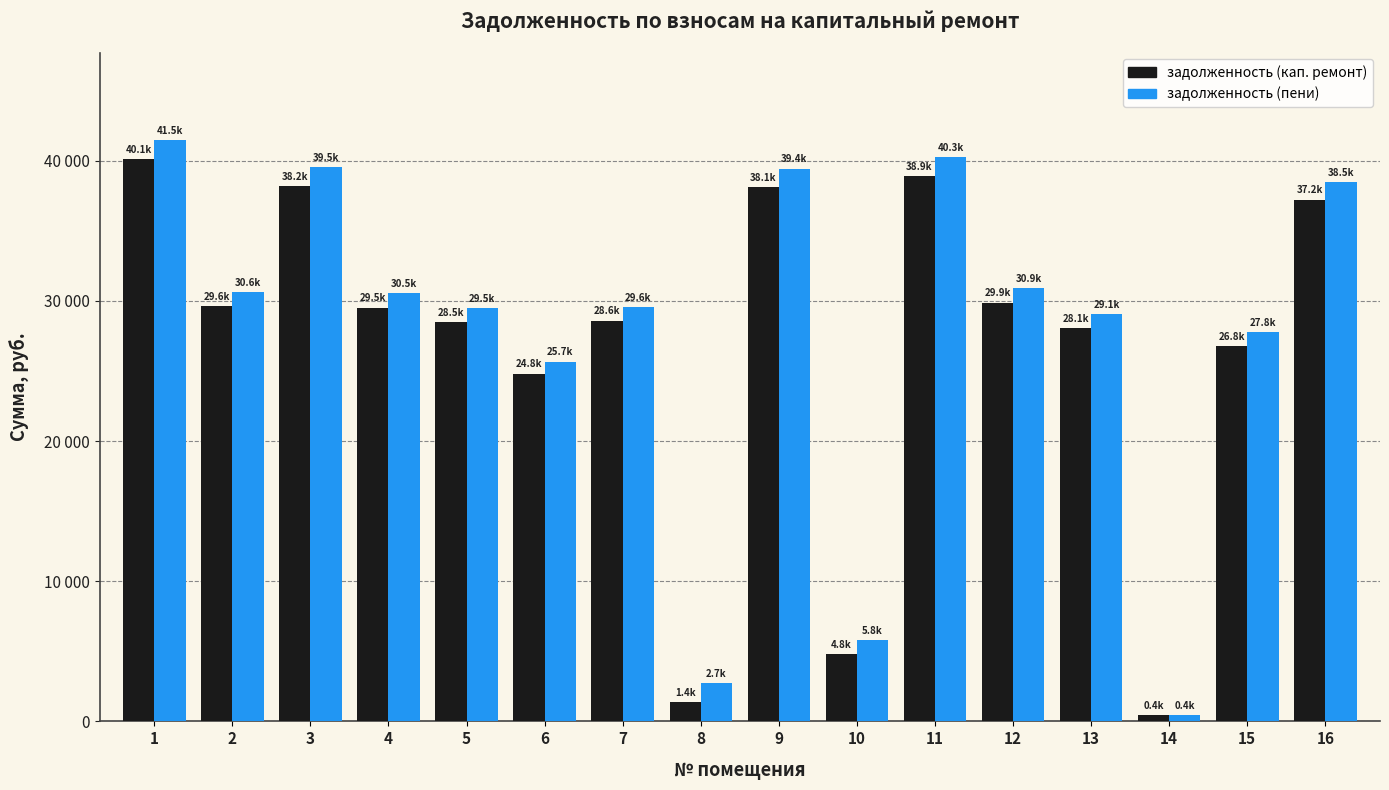

What are all the series names shown in the legend?

задолженность (кап. ремонт), задолженность (пени)